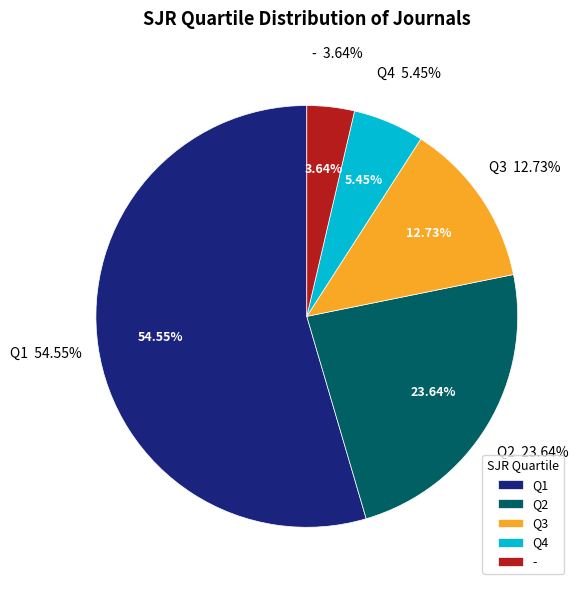

Rank the categories by value from lowest to highest.

-, Q4, Q3, Q2, Q1